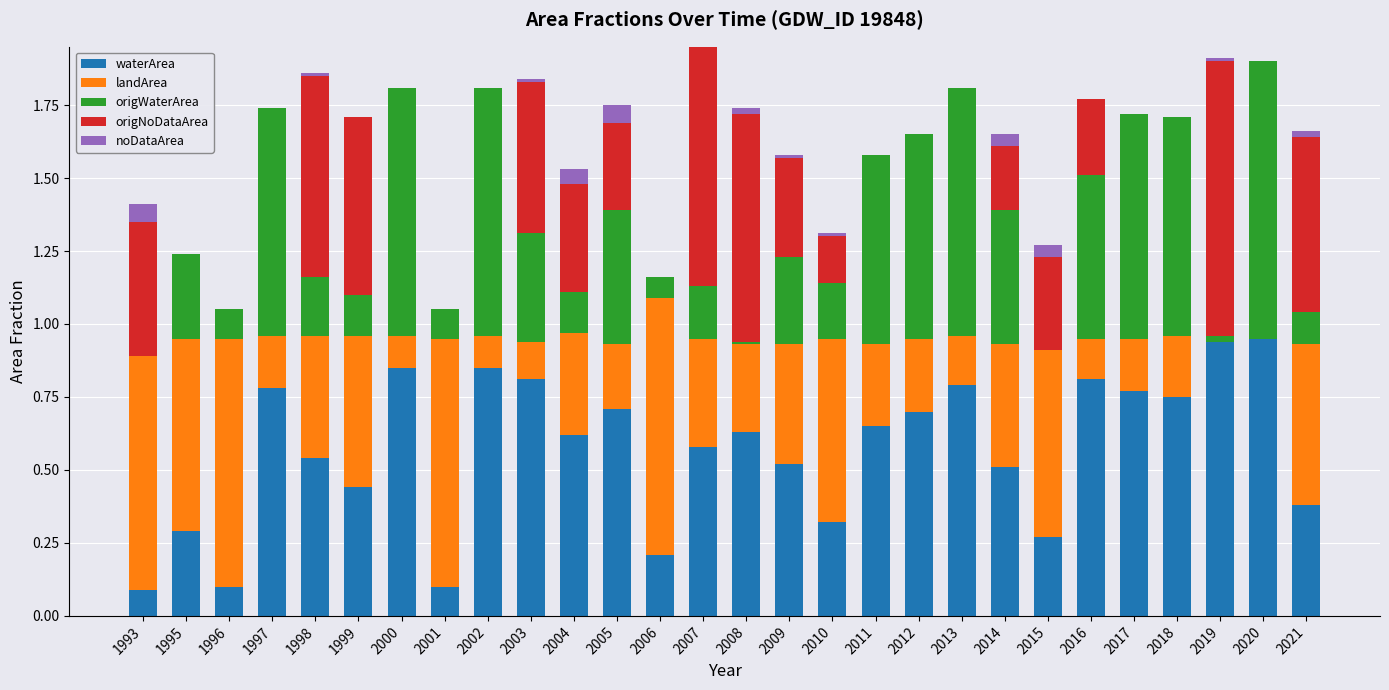

What is the total value across all series at 2016?

1.8